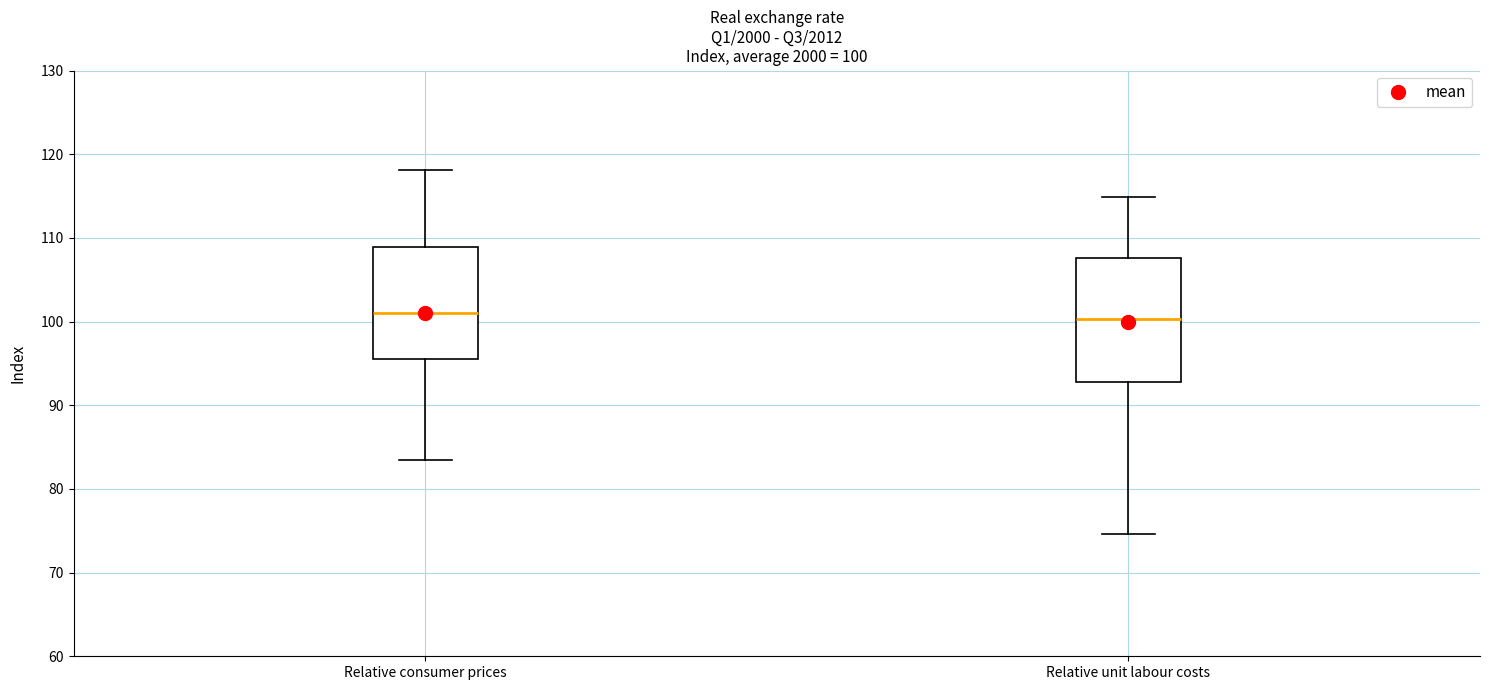

Comparing the boxes themselves (not the whiskers), which one is the tallest?

Relative unit labour costs